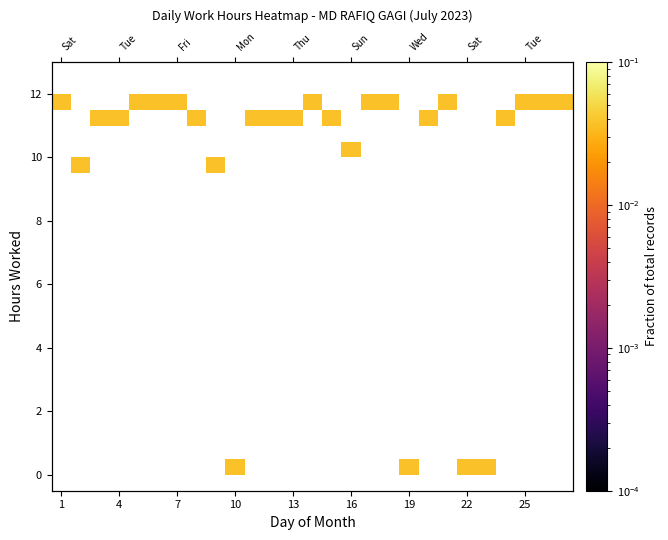

At which category is the sum across all series the highest?

1